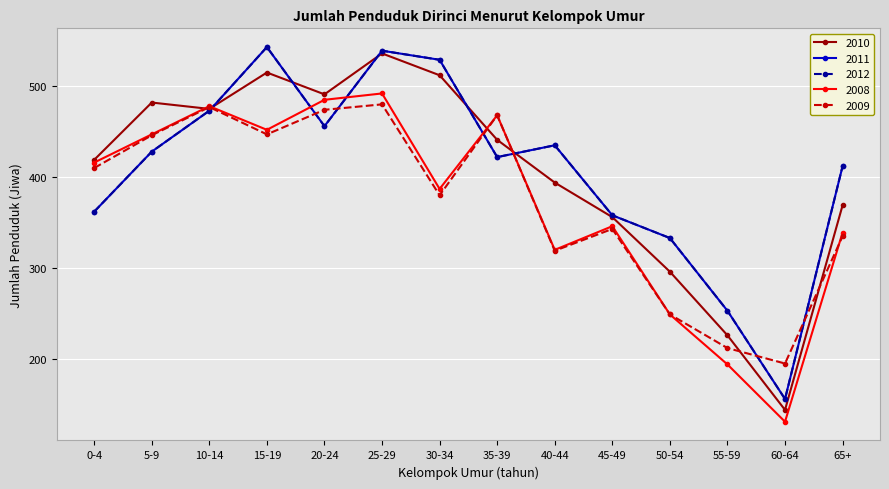

What is the greatest value displayed?

543